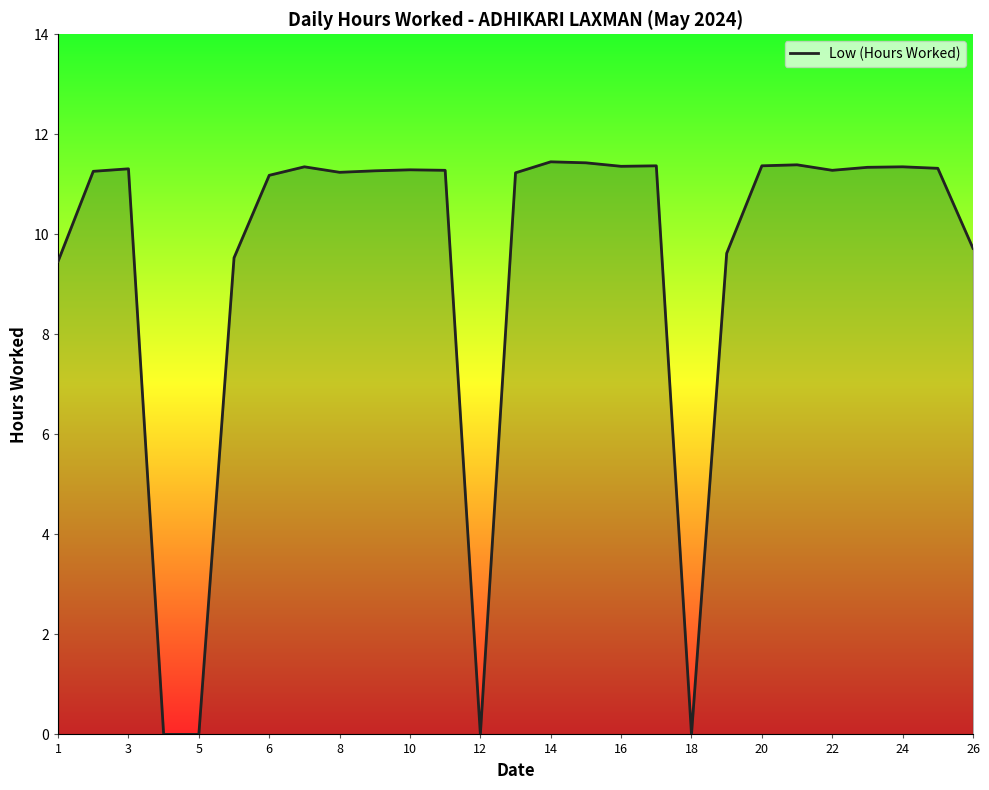

True or false: the data shows 6.8 at 6.

False